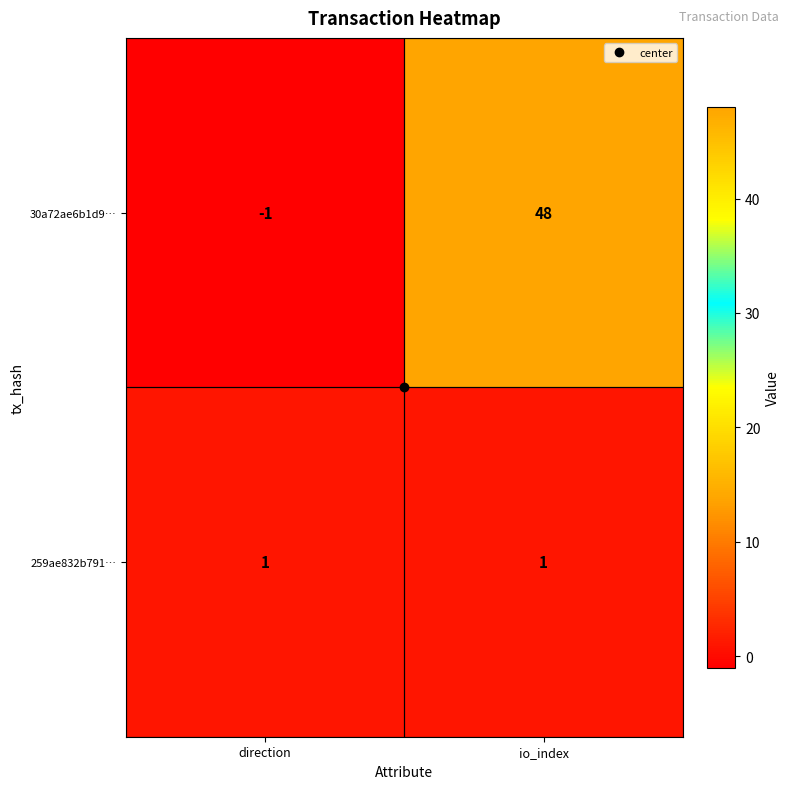

What is the approximate value of 30a72ae6b1d9… at io_index, to the nearest 5?

50